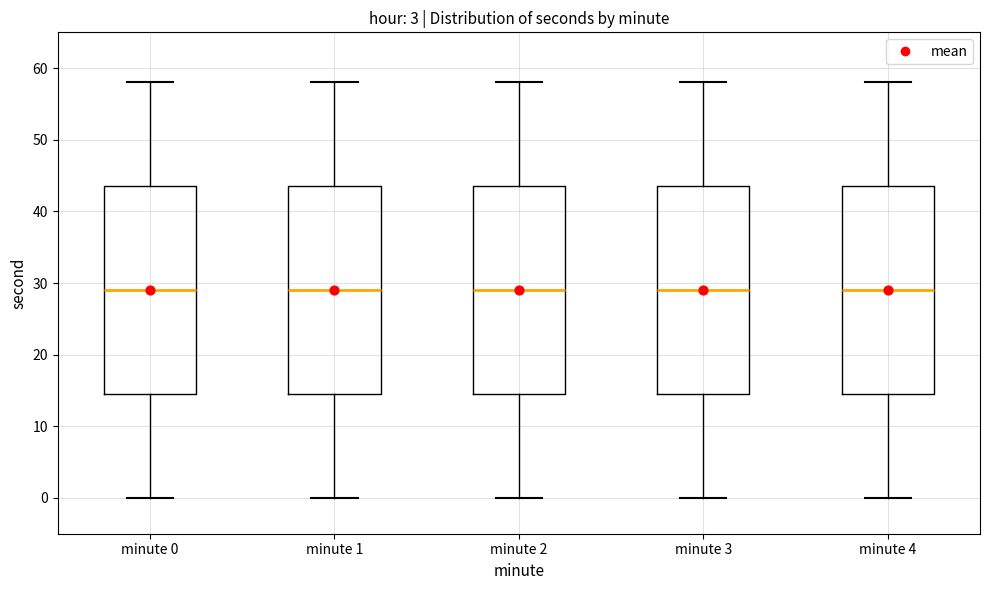

Reading left to right, read every box against the y-axis: the position of its median line, the range the box covers, and the ends of its whiskers. The values are not printed on the chart, so give them approximately, as read against the axis.

minute 0: median 29, box 15 to 44, whiskers 0 to 58
minute 1: median 29, box 15 to 44, whiskers 0 to 58
minute 2: median 29, box 15 to 44, whiskers 0 to 58
minute 3: median 29, box 15 to 44, whiskers 0 to 58
minute 4: median 29, box 15 to 44, whiskers 0 to 58